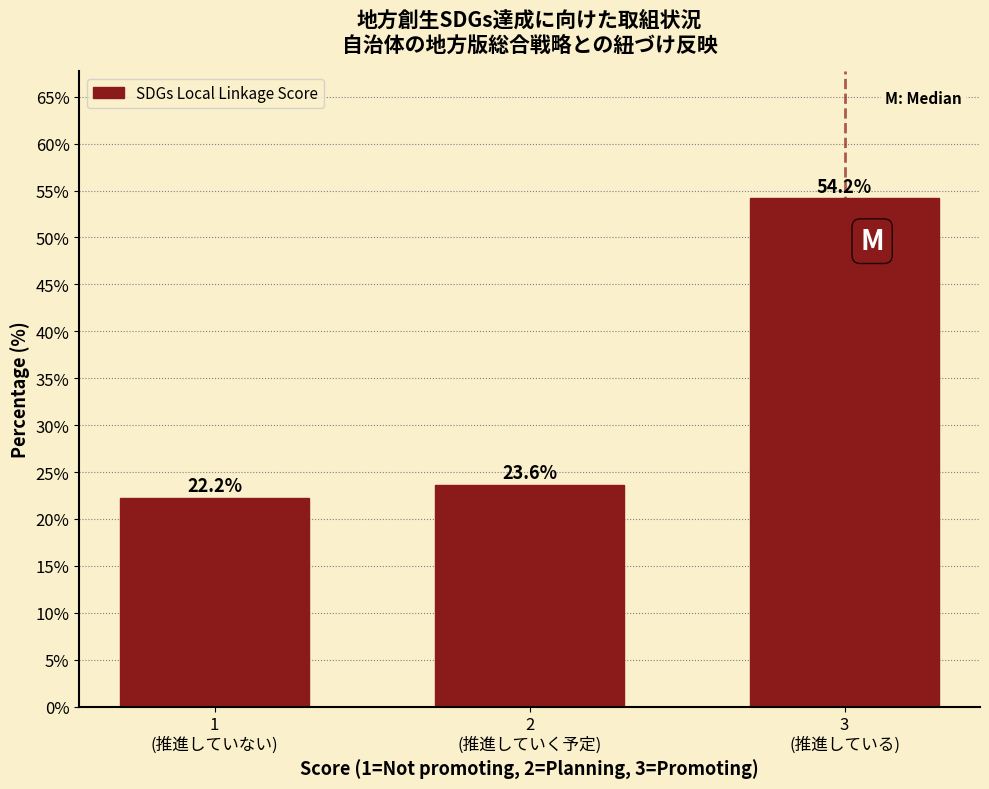

Reading left to right, transcribe all the data shown in this chart.

22.2	23.6	54.2